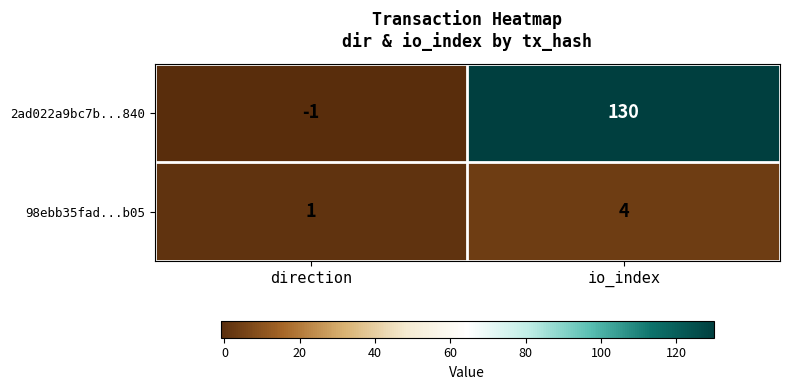

Which series has the largest total across all categories?

2ad022a9bc7b...840